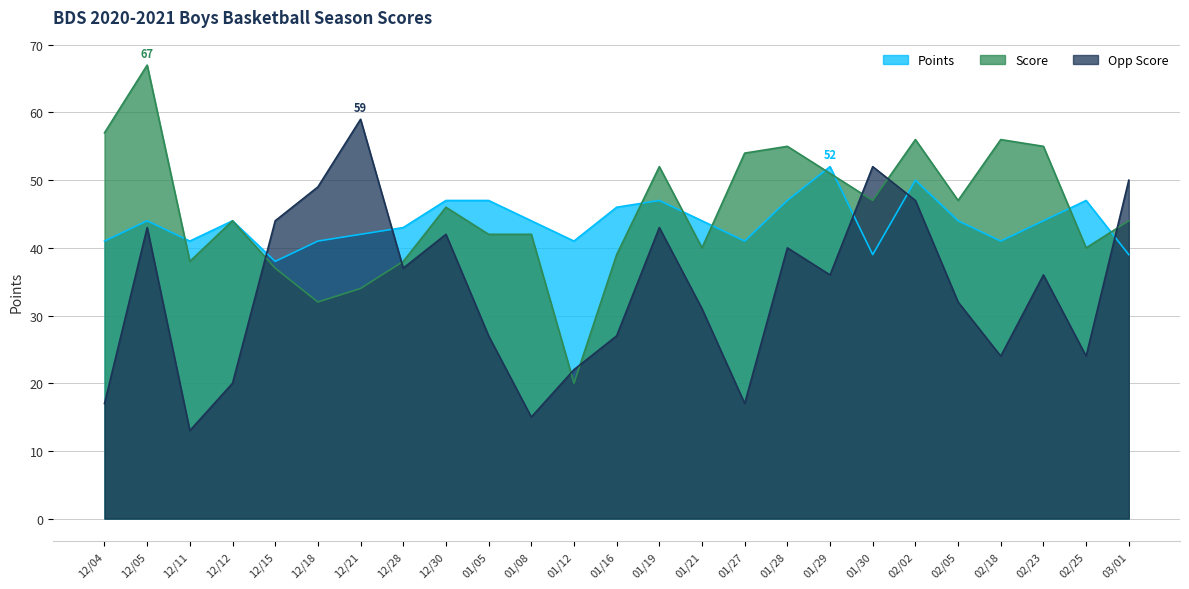

How many lines are shown in the chart?

3